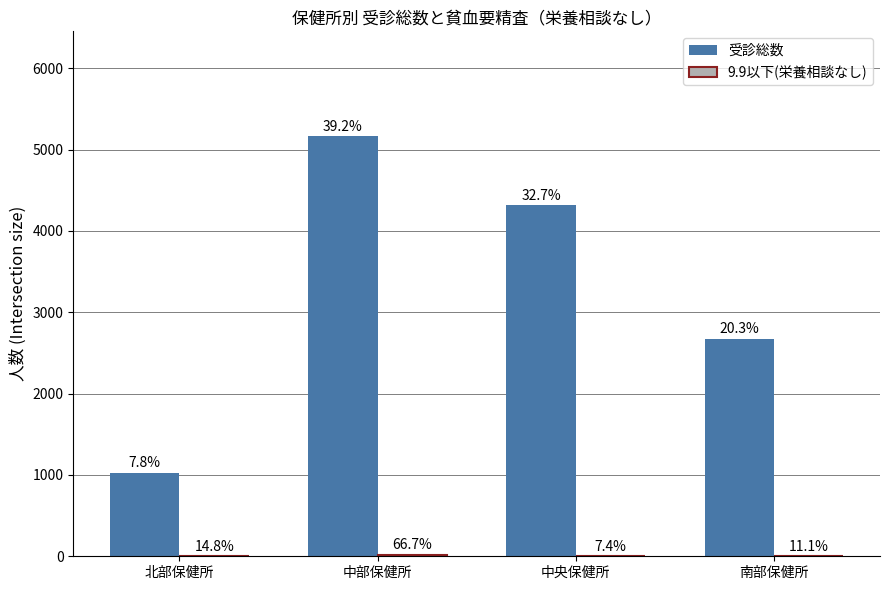

Reading left to right, what are all the values shown in this chart?

受診総数: 北部保健所=1028	中部保健所=5162	中央保健所=4316	南部保健所=2676
9.9以下(栄養相談なし): 北部保健所=4	中部保健所=18	中央保健所=2	南部保健所=3